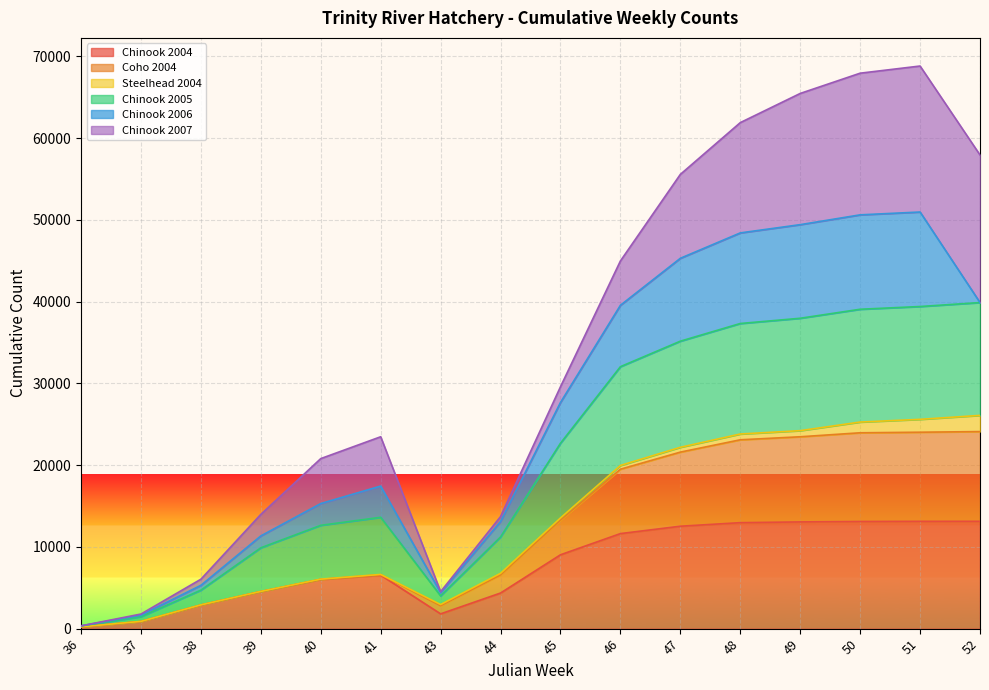

Which has a higher value, 38 or 44?

44